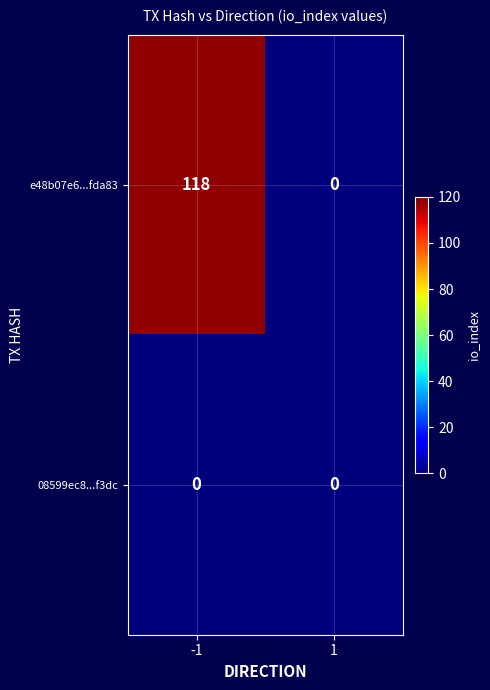

What is the difference between the e48b07e6...fda83 values at -1 and 1?

118